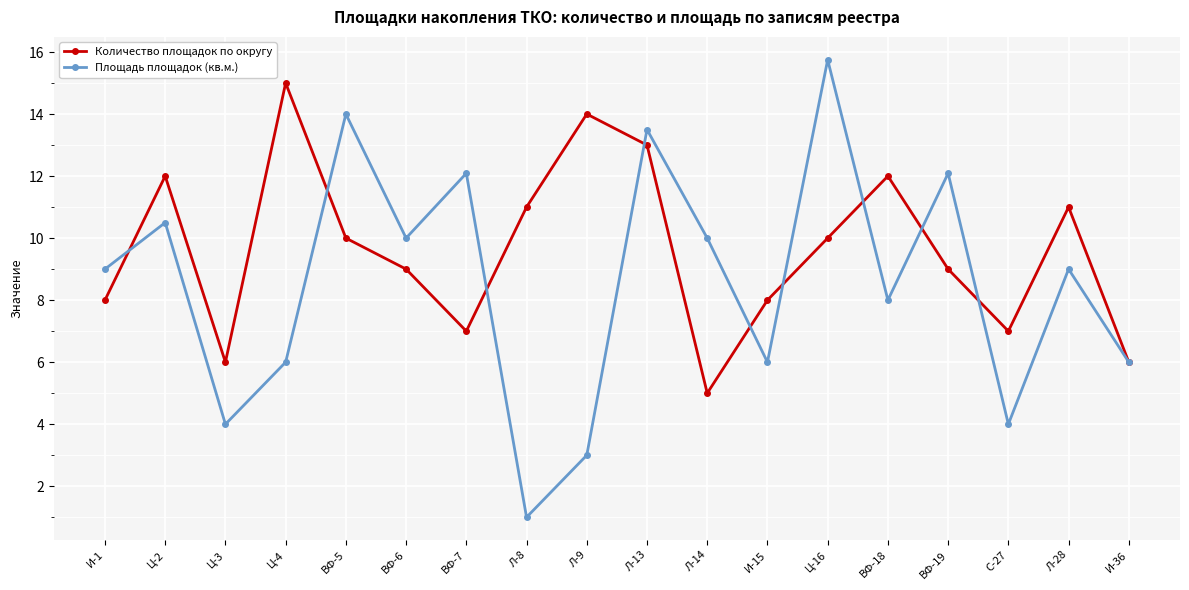

What are all the series names shown in the legend?

Количество площадок по округу, Площадь площадок (кв.м.)